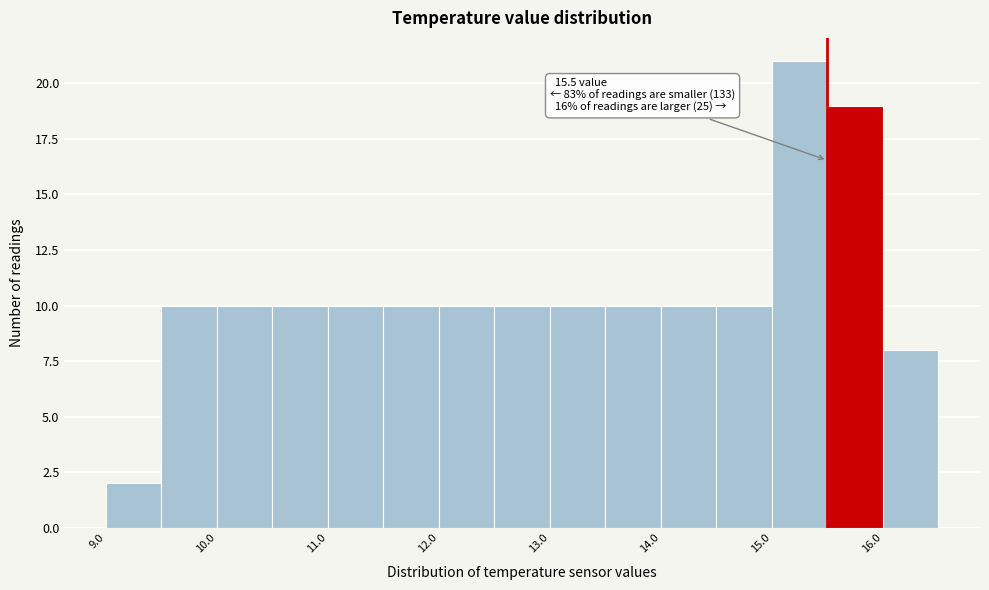

Over which range of the x-axis is the bar tallest?

15.0 to 15.5